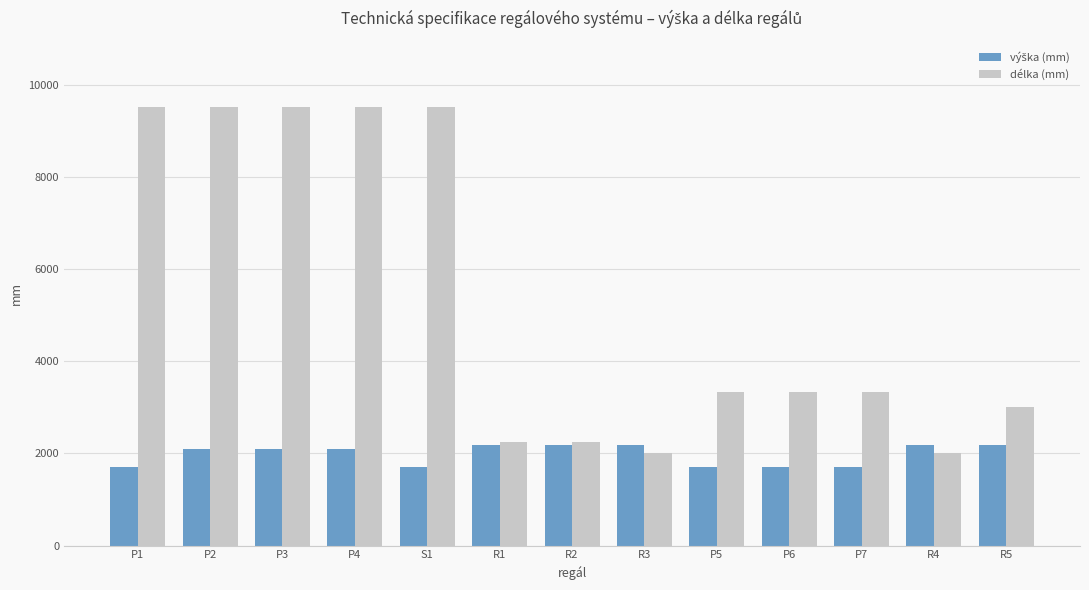

What is the total value across all series at P6?

5024